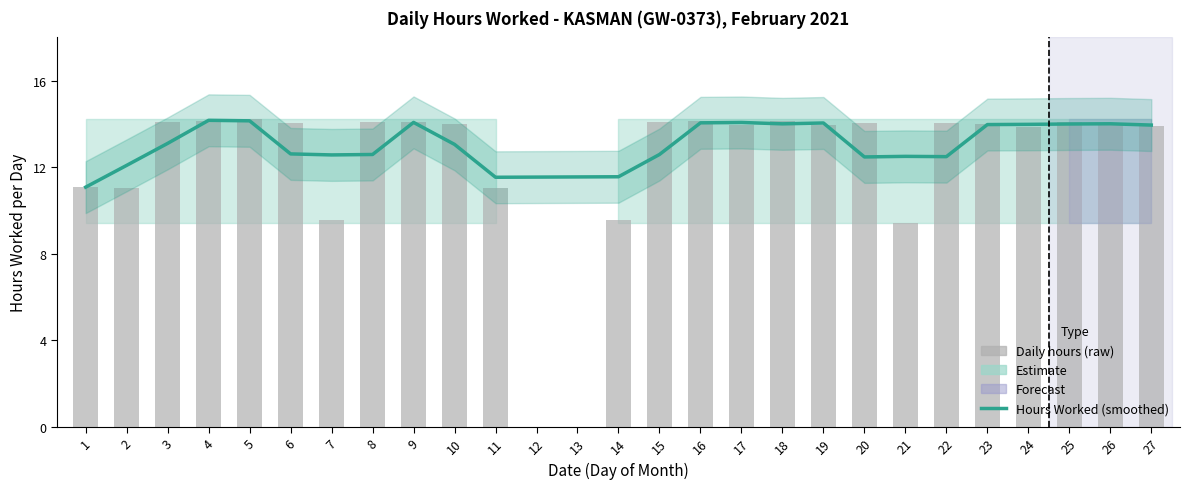

Where is Upper Band nearest to the value 7?

12